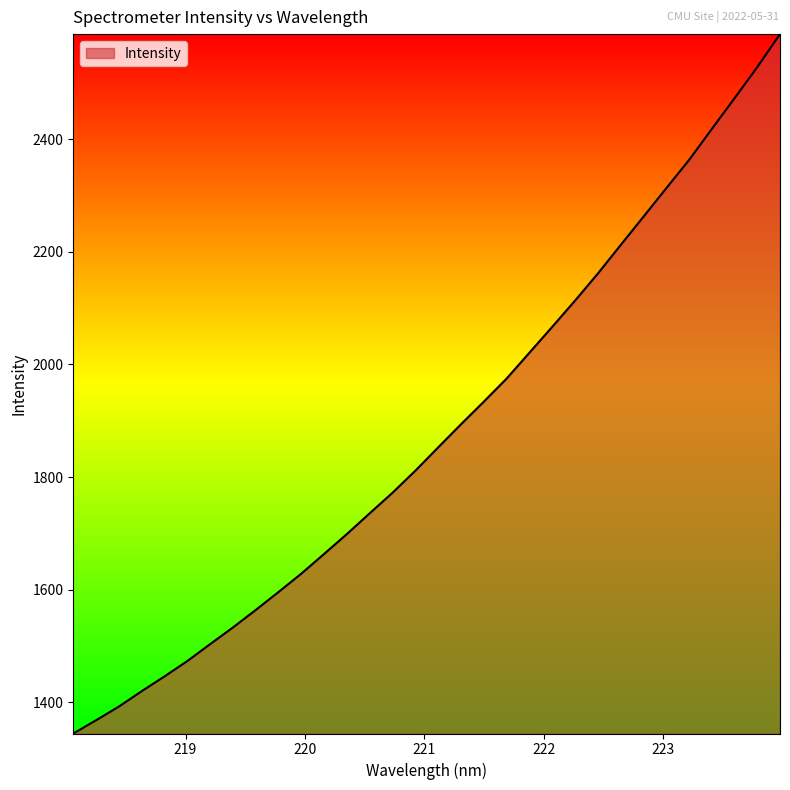

What is the smallest value displayed?

1344.6